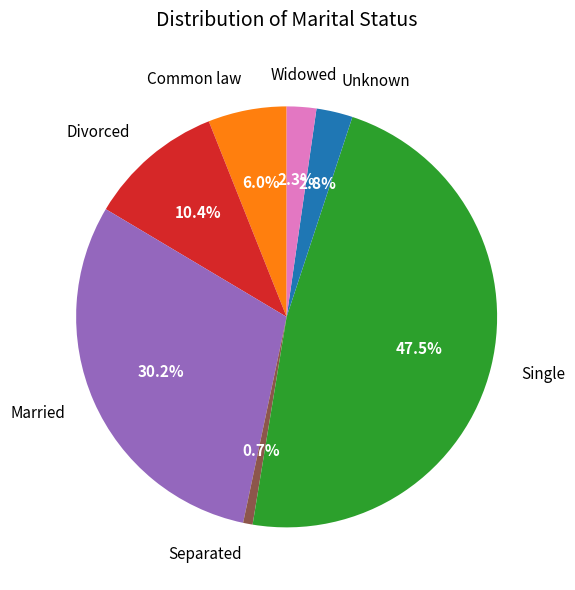

Is there any slice that represents more than half of the pie?

No